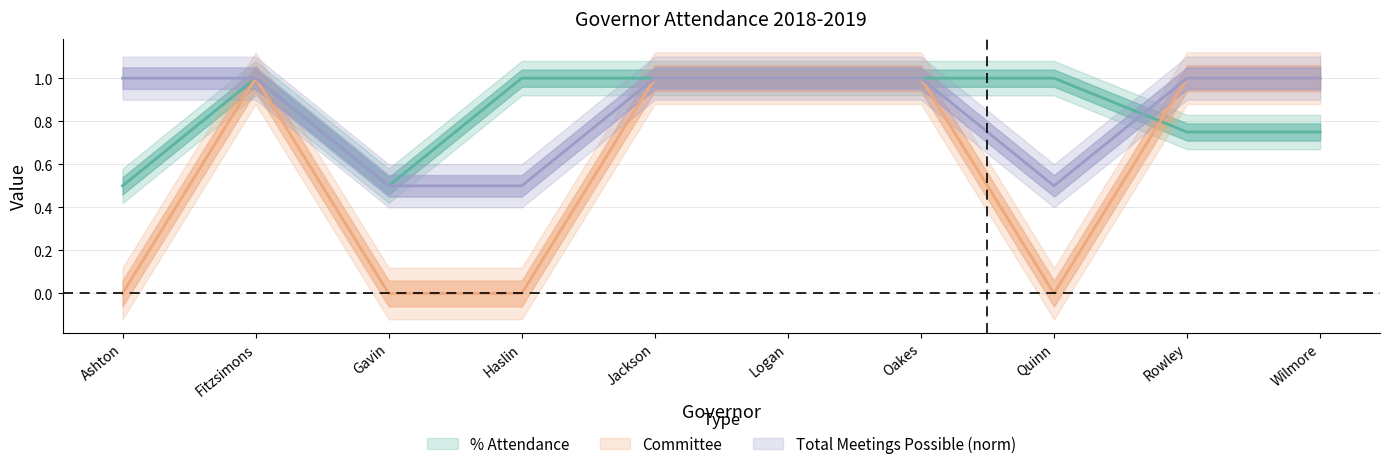

Count the % Attendance values in the range 0 to 1.

10